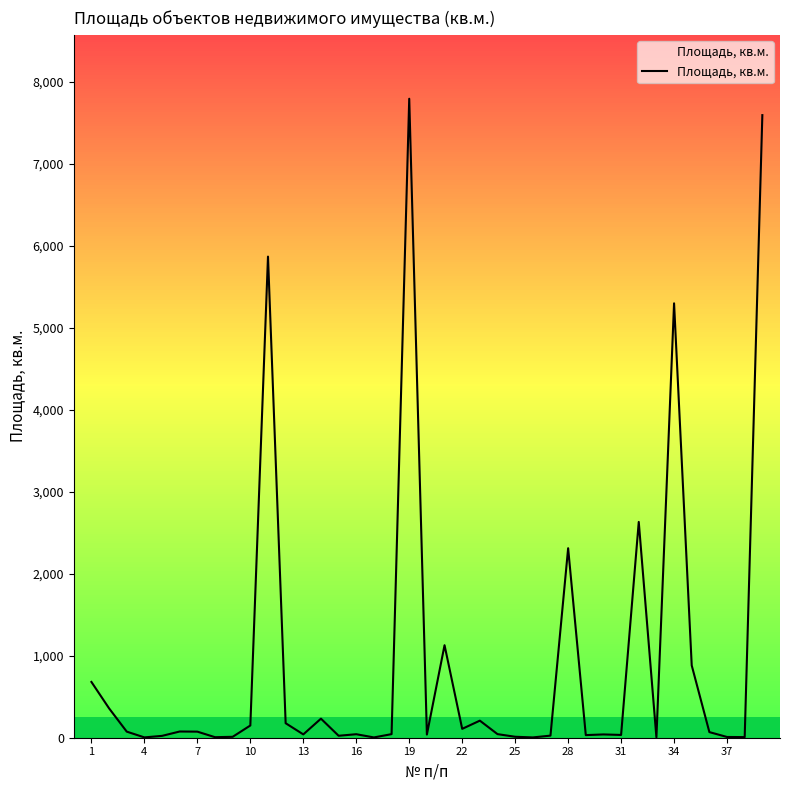

What is the maximum value shown in the chart?

7796.0